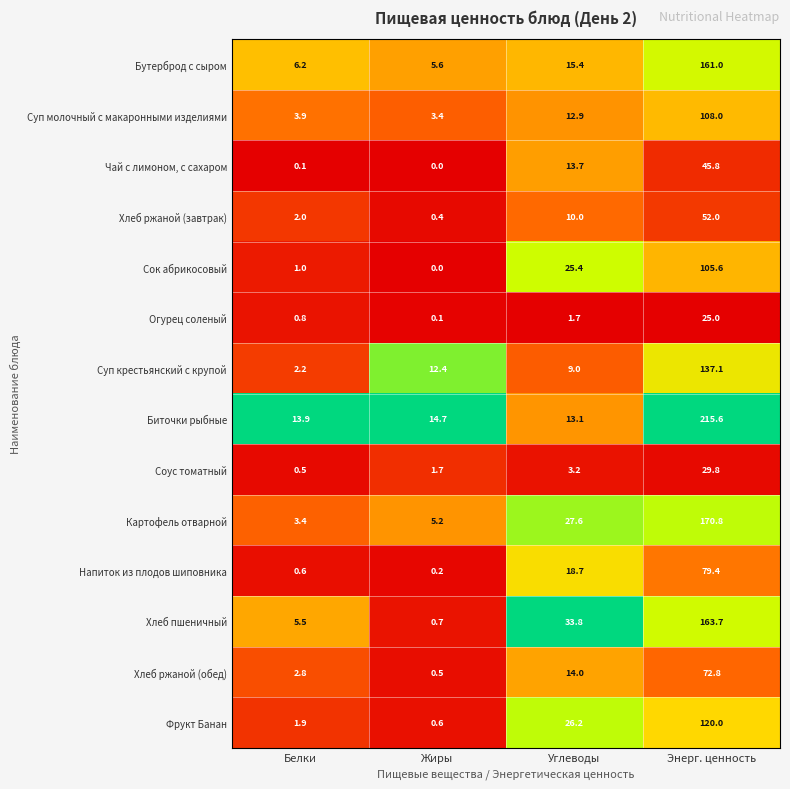

At which label does Бутерброд с сыром first exceed 15?

Углеводы